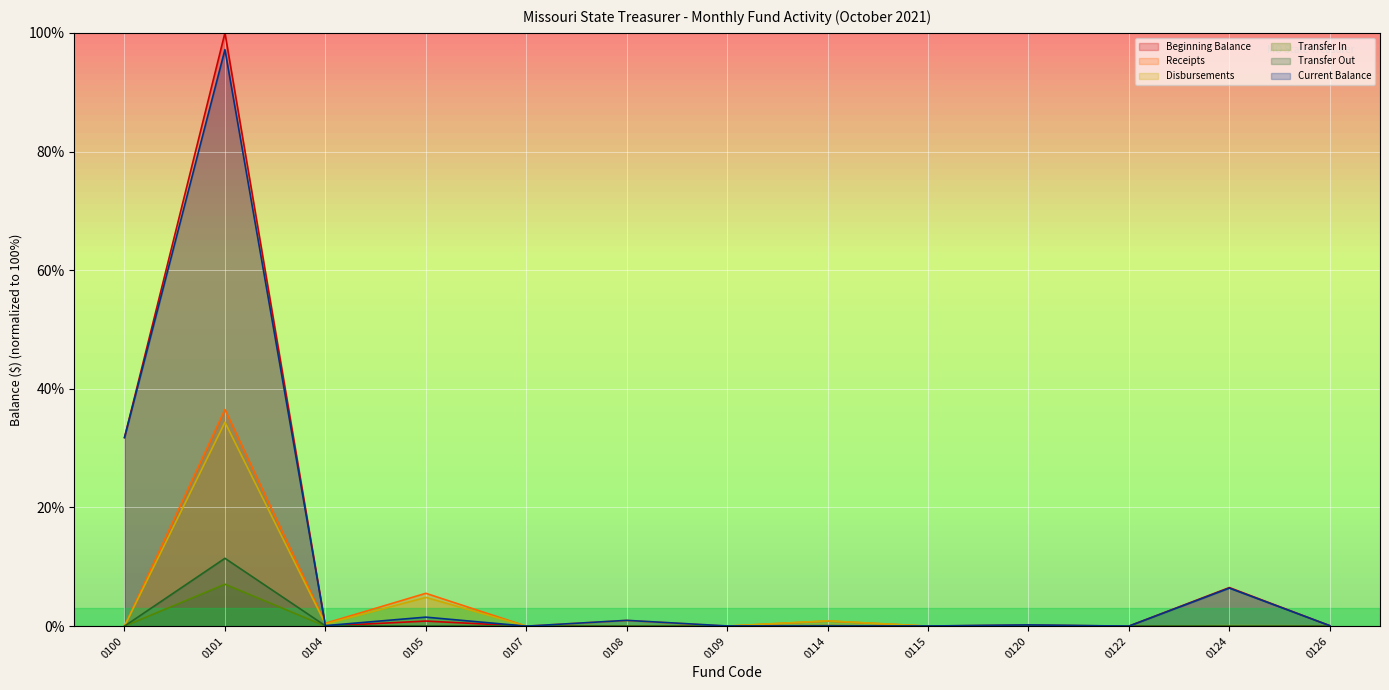

Reading left to right, what are all the values shown in this chart?

Beginning Balance: 0100=31.8	0101=100.0	0104=0.0	0105=0.9	0107=0.0	0108=0.0	0109=0.0	0114=0.1	0115=0.0	0120=0.2	0122=0.0	0124=6.5	0126=0.1
Receipts: 0100=0.0	0101=36.5	0104=0.5	0105=5.5	0107=0.0	0108=1.0	0109=0.0	0114=0.9	0115=0.0	0120=0.1	0122=0.0	0124=0.0	0126=0.1
Disbursements: 0100=0.0	0101=34.4	0104=0.3	0105=4.9	0107=0.0	0108=0.0	0109=0.0	0114=0.9	0115=0.0	0120=0.0	0122=0.0	0124=0.1	0126=0.1
Transfer In: 0100=0.0	0101=7.1	0104=0.0	0105=0.0	0107=0.0	0108=0.0	0109=0.0	0114=0.0	0115=0.0	0120=0.0	0122=0.0	0124=0.0	0126=0.0
Transfer Out: 0100=0.0	0101=11.4	0104=0.1	0105=0.0	0107=0.0	0108=0.0	0109=0.0	0114=0.0	0115=0.0	0120=0.0	0122=0.0	0124=0.0	0126=0.0
Current Balance: 0100=31.8	0101=97.2	0104=0.1	0105=1.5	0107=0.0	0108=1.0	0109=0.0	0114=0.0	0115=0.0	0120=0.2	0122=0.0	0124=6.4	0126=0.1